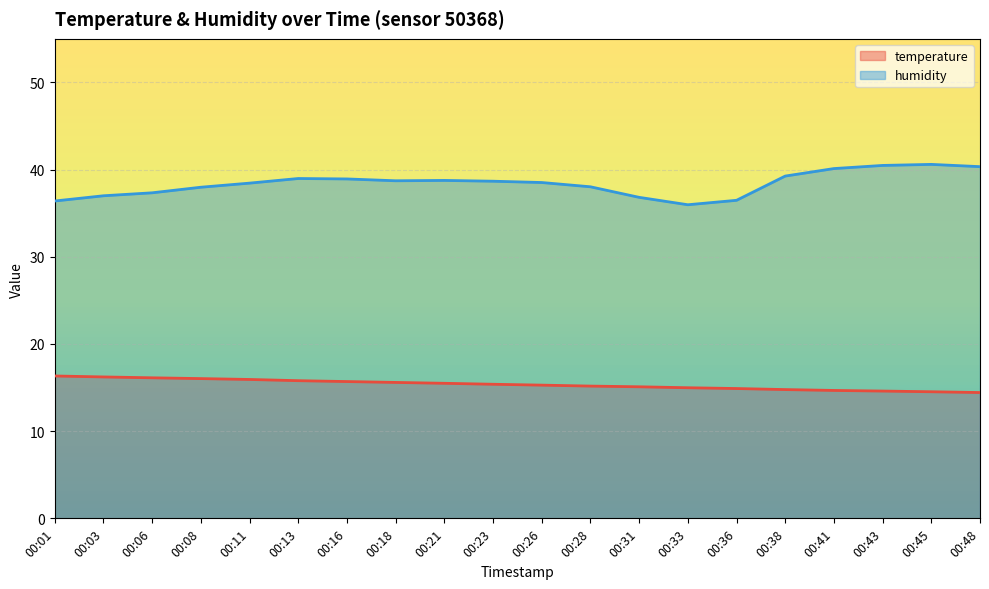

True or false: humidity has a value of 40.1 at 00:41.

True